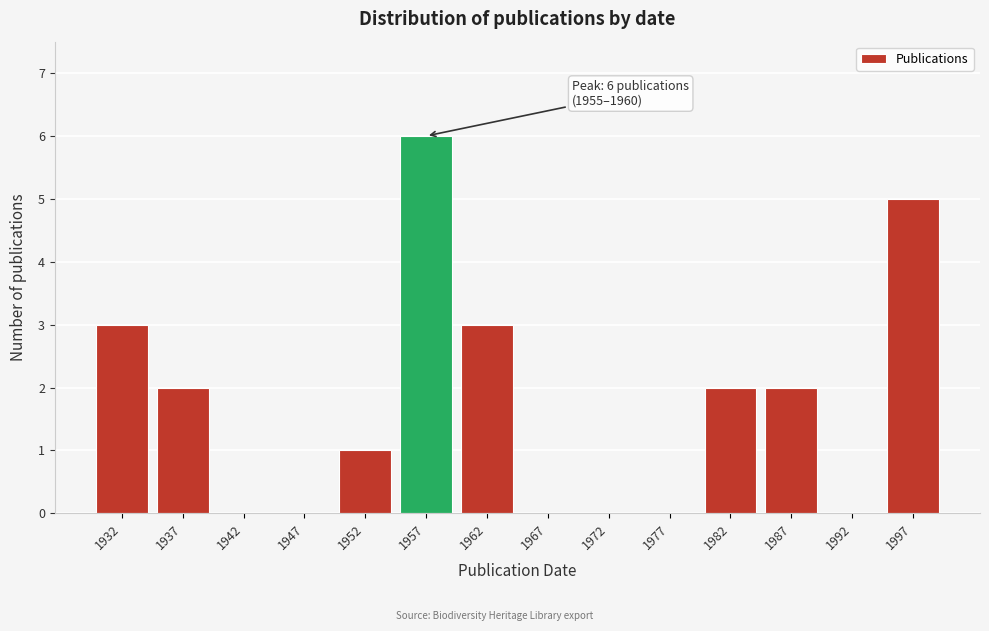

Reading left to right, list all the values displayed in this chart.

1932=3	1937=2	1942=0	1947=0	1952=1	1957=6	1962=3	1967=0	1972=0	1977=0	1982=2	1987=2	1992=0	1997=5